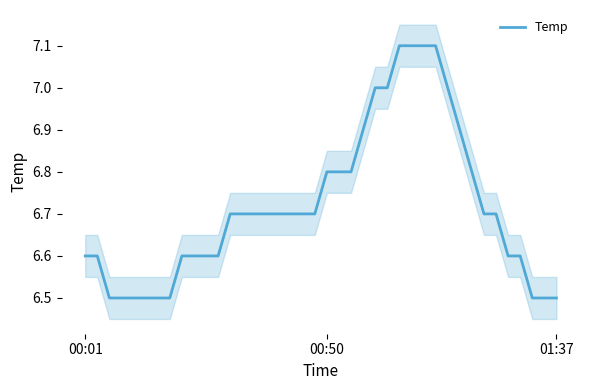

The chart shows a value of 6.6 at 35. True or false?

True